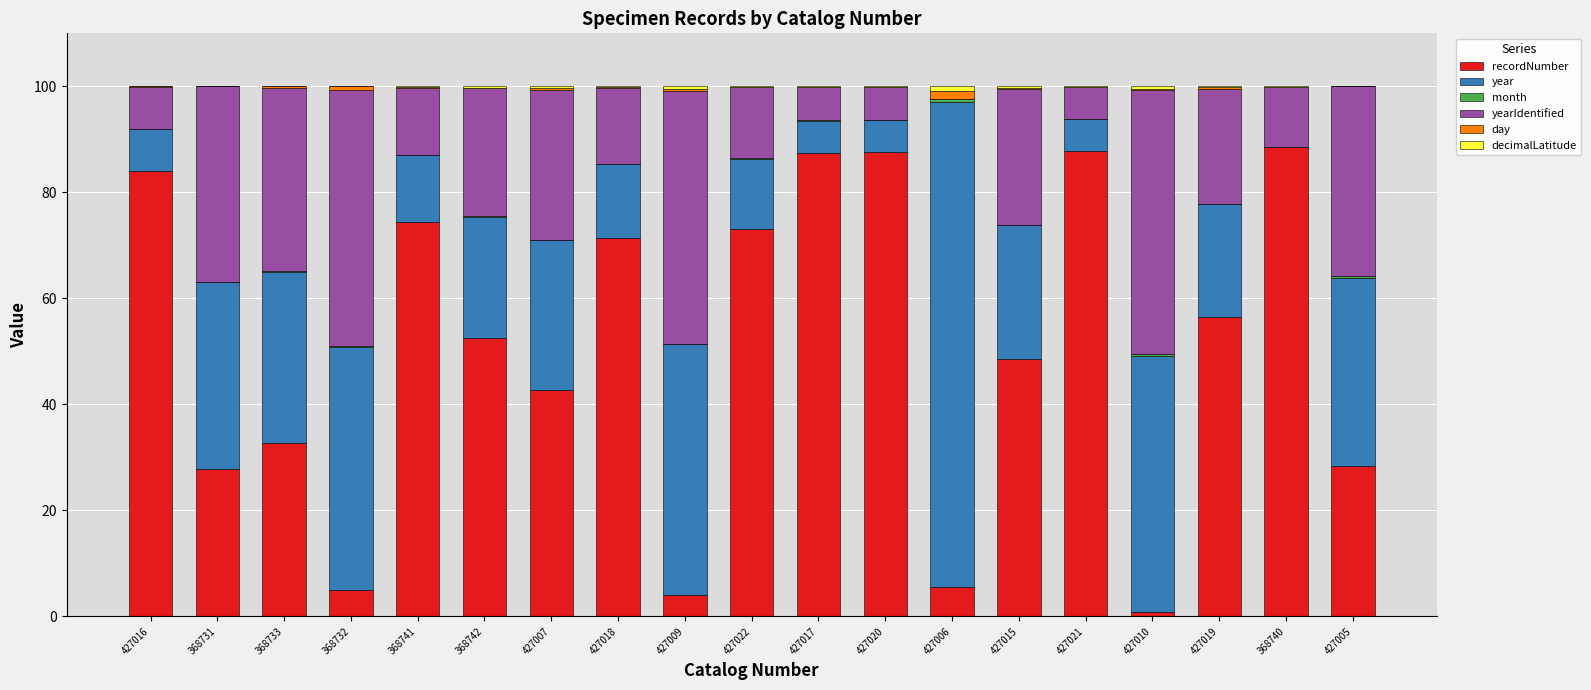

What is the maximum value for recordNumber?

88.6